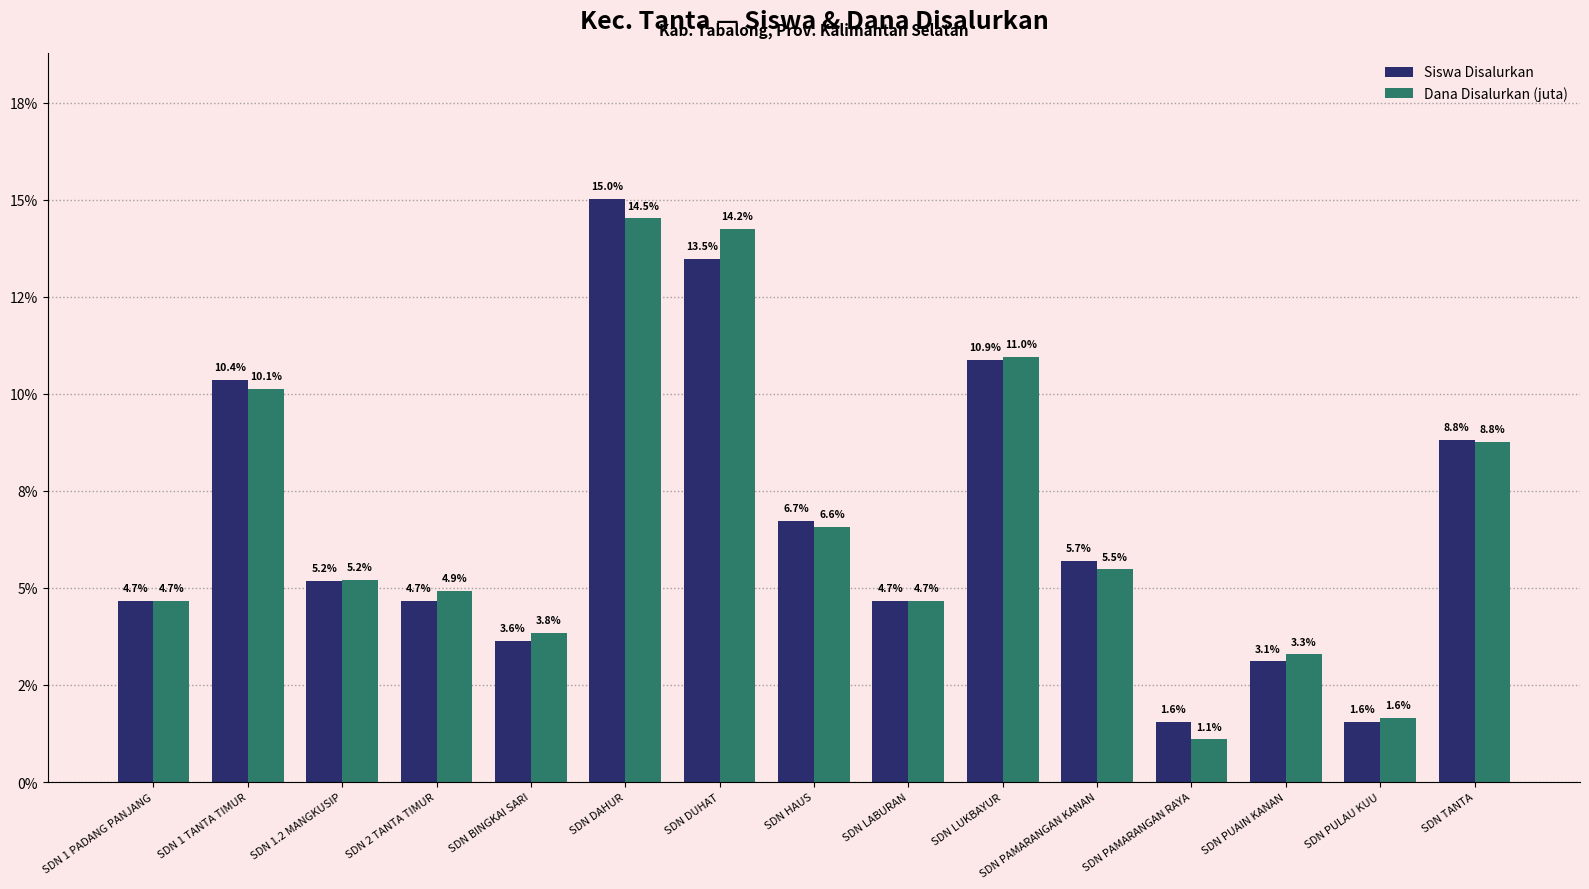

What are all the series names shown in the legend?

Siswa Disalurkan, Dana Disalurkan (juta)